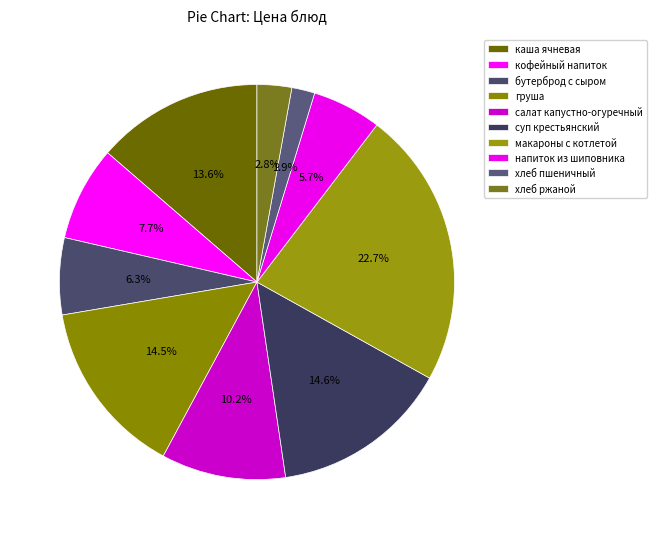

What is the total percentage of кофейный напиток and напиток из шиповника?

13.4%